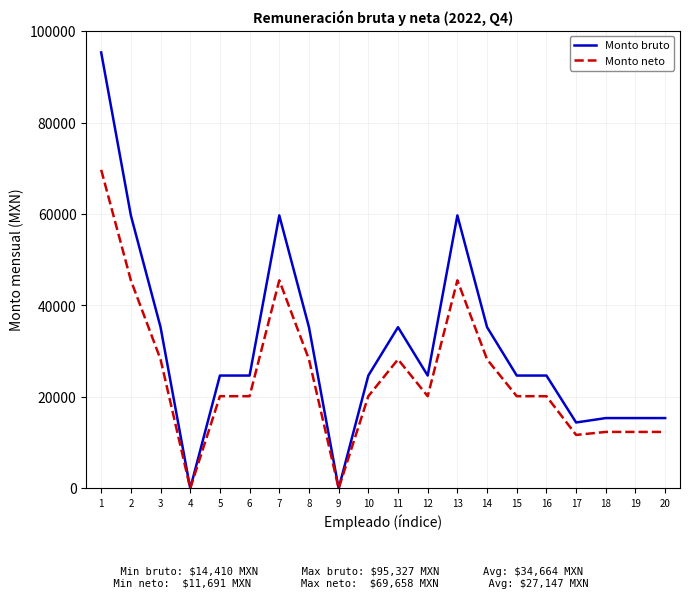

Does the chart display data point markers on the line(s)?

No